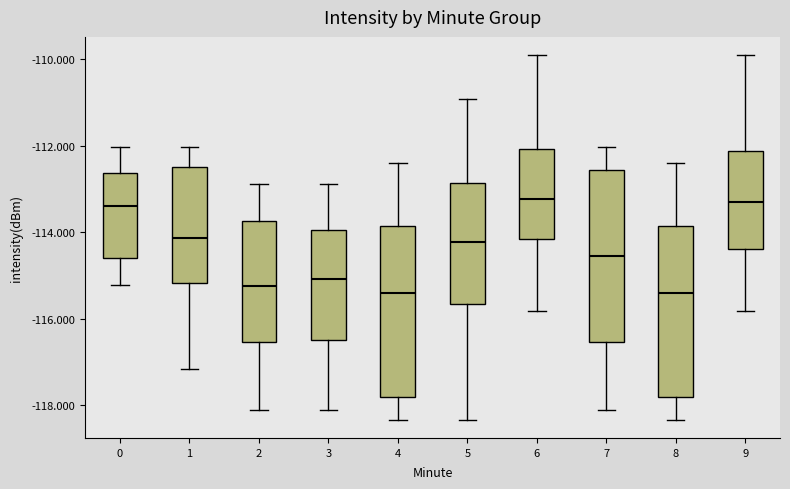

Where does the upper whisker of the box at x = 4 end on the y-axis? The values are not printed on the chart, so give them approximately, as read against the axis.

-112.4